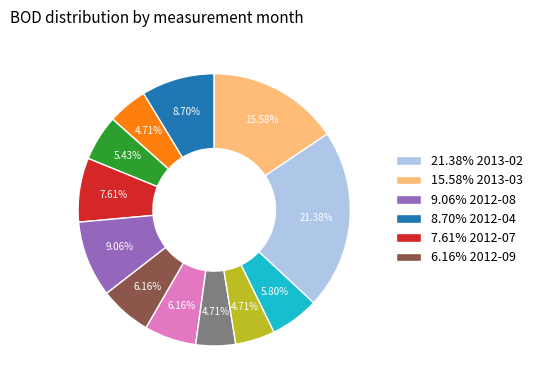

Is there a majority slice in this chart?

No